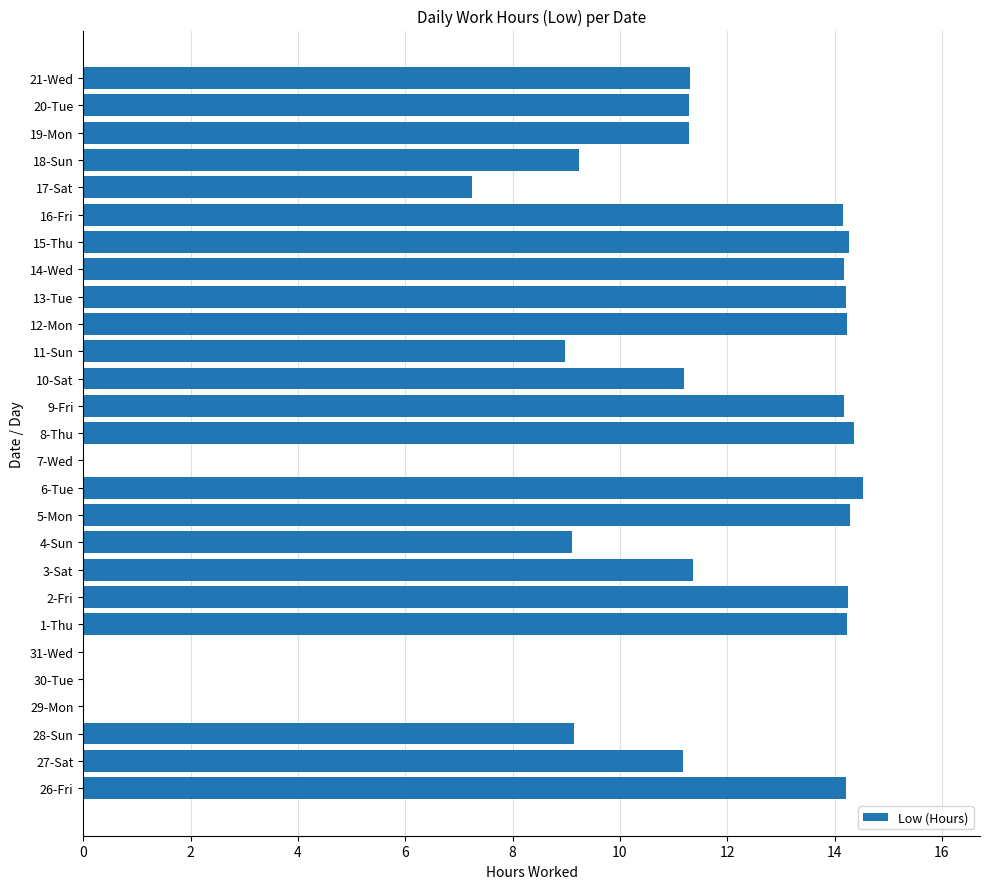

The value at 4-Sun is 9.1. True or false?

True